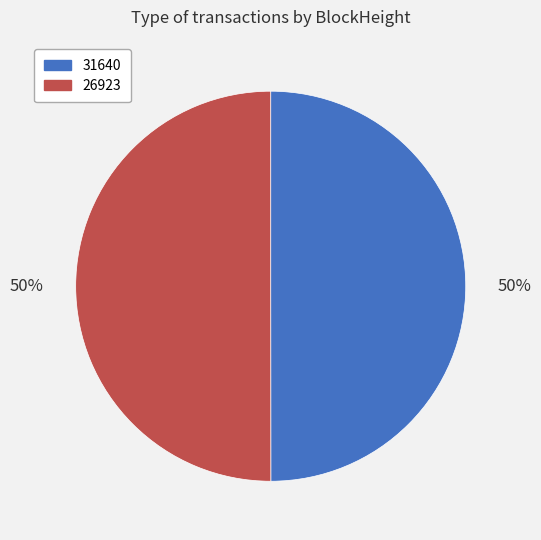

How many slices are in this pie chart?

2